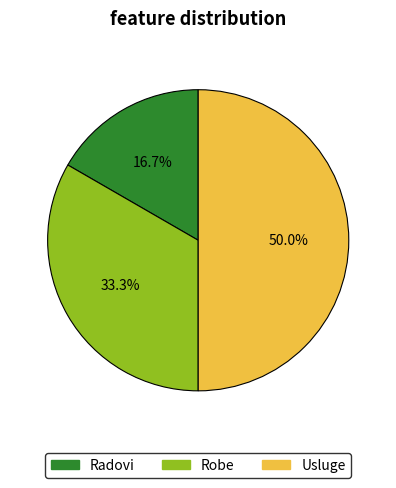

Count the number of slices in the pie.

3